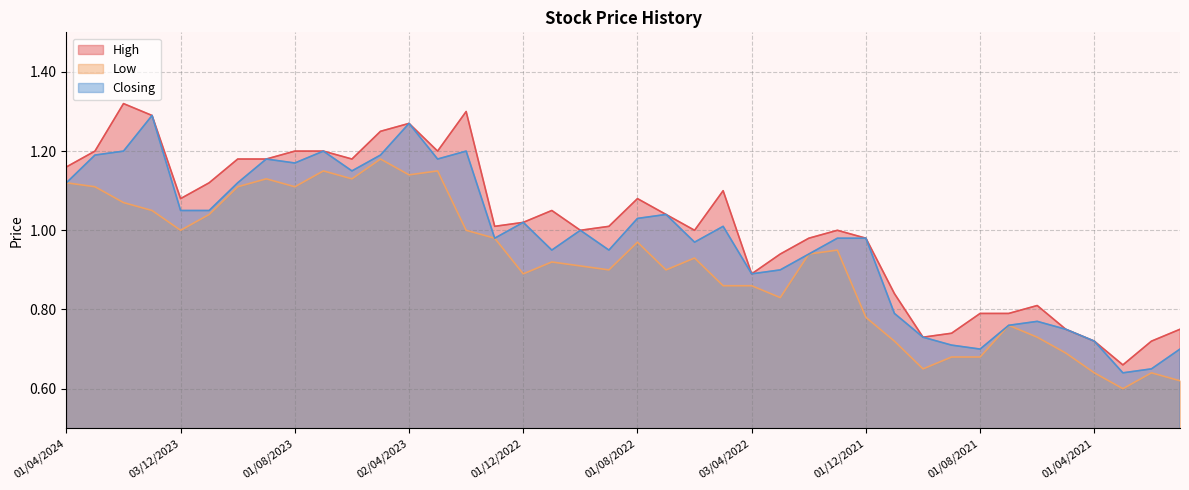

True or false: Closing and High cross at least once.

False